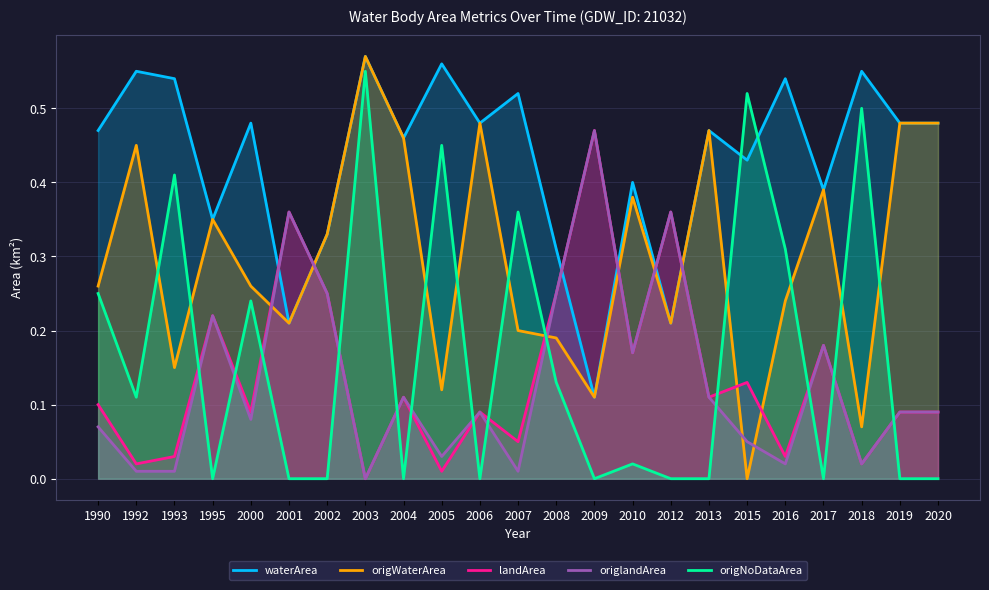

How many data points in origWaterArea are above 0?

22